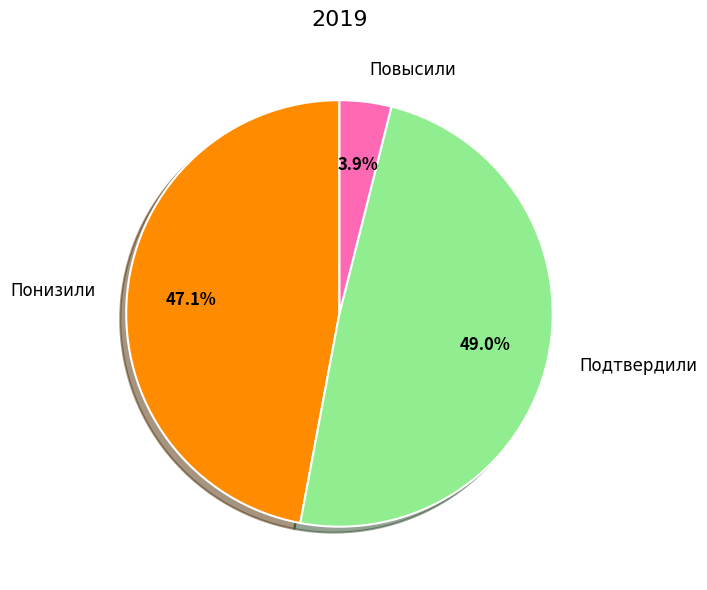

Combined, do Понизили and Повысили account for over 50%?

Yes